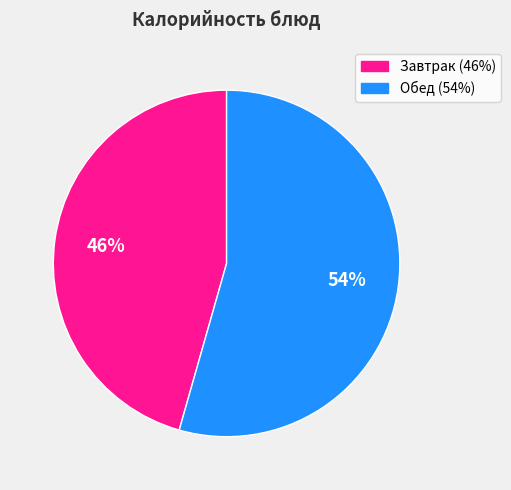

Is there any slice that represents more than half of the pie?

Yes